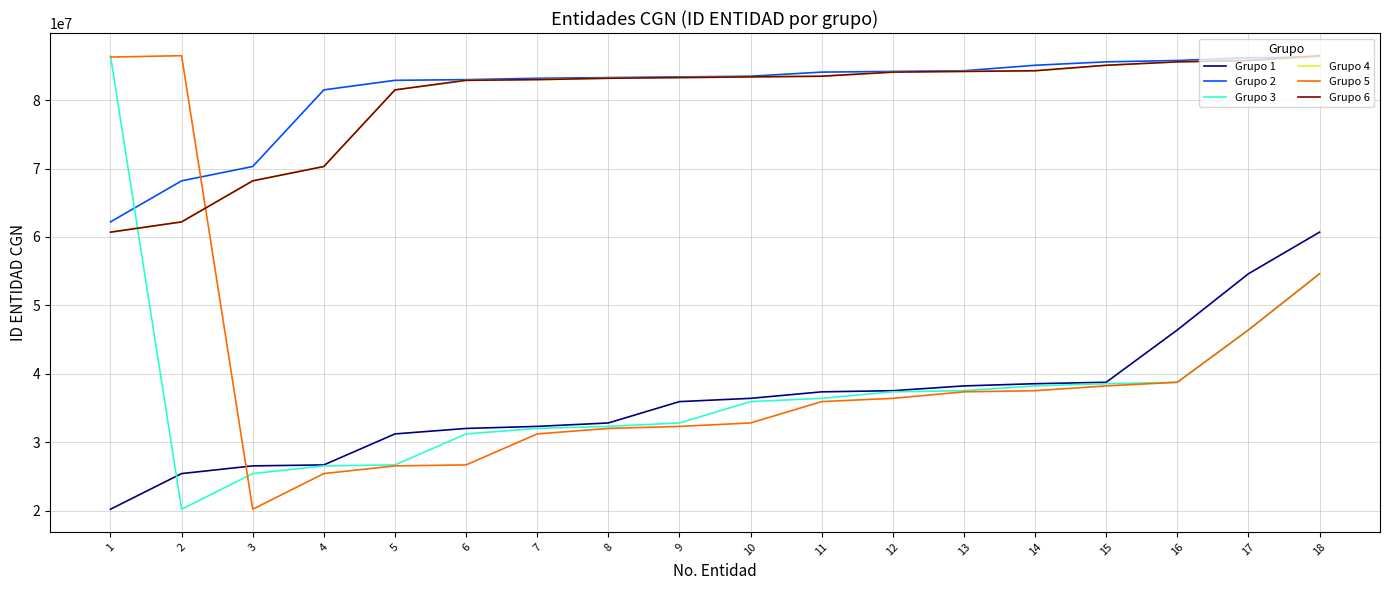

The Grupo 2 series shows 138819620 at 13. True or false?

False